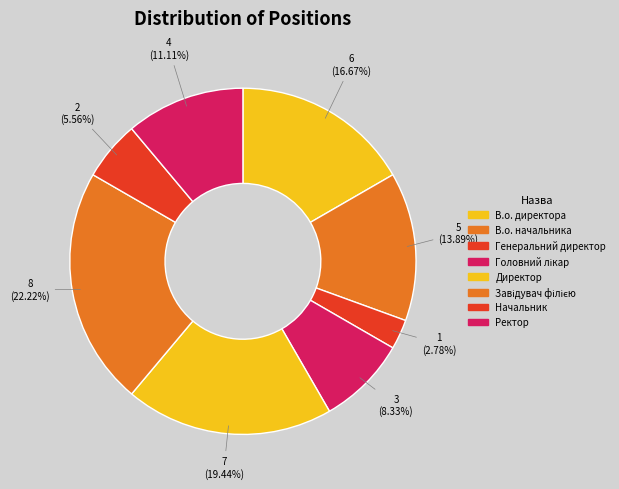

To the nearest percent, what is the difference between the largest and smallest slice percentages?

19%